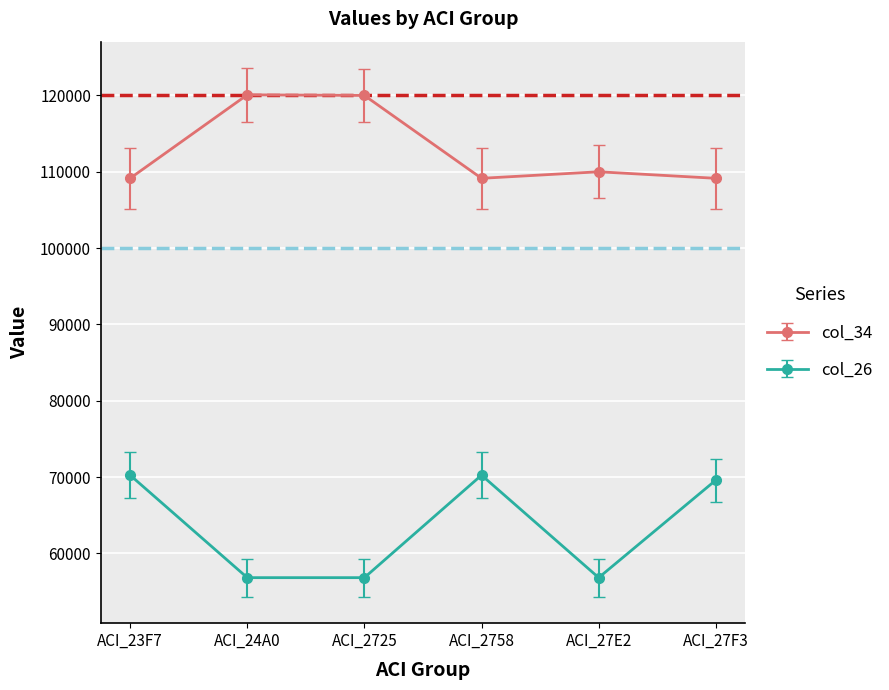

True or false: col_26 and col_34 cross at least once.

False